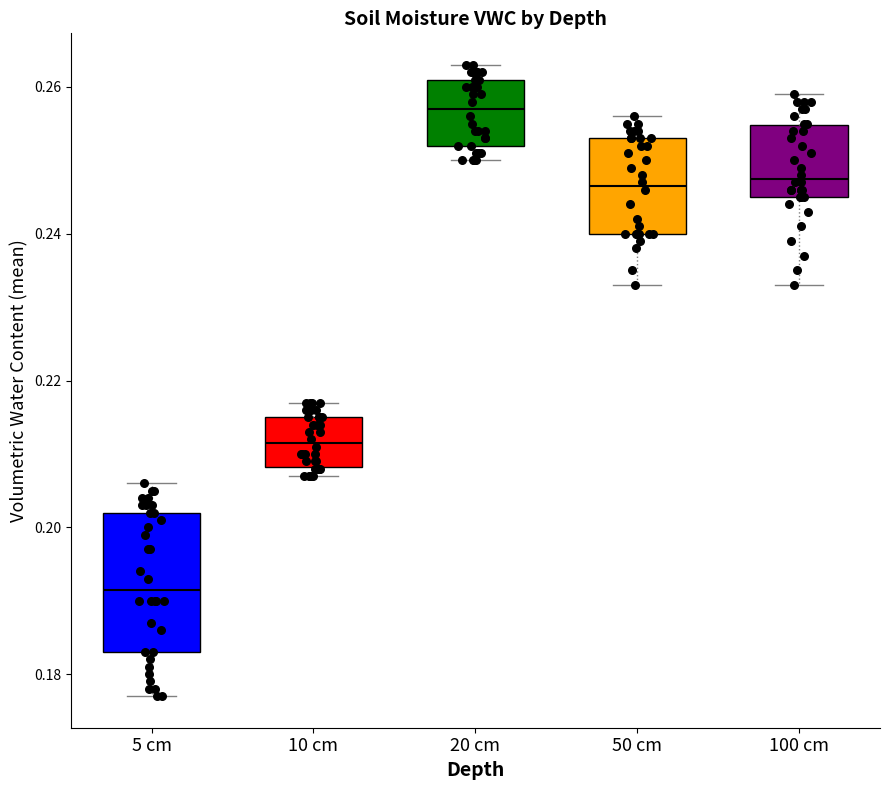

Which box's median line is the highest?

20 cm